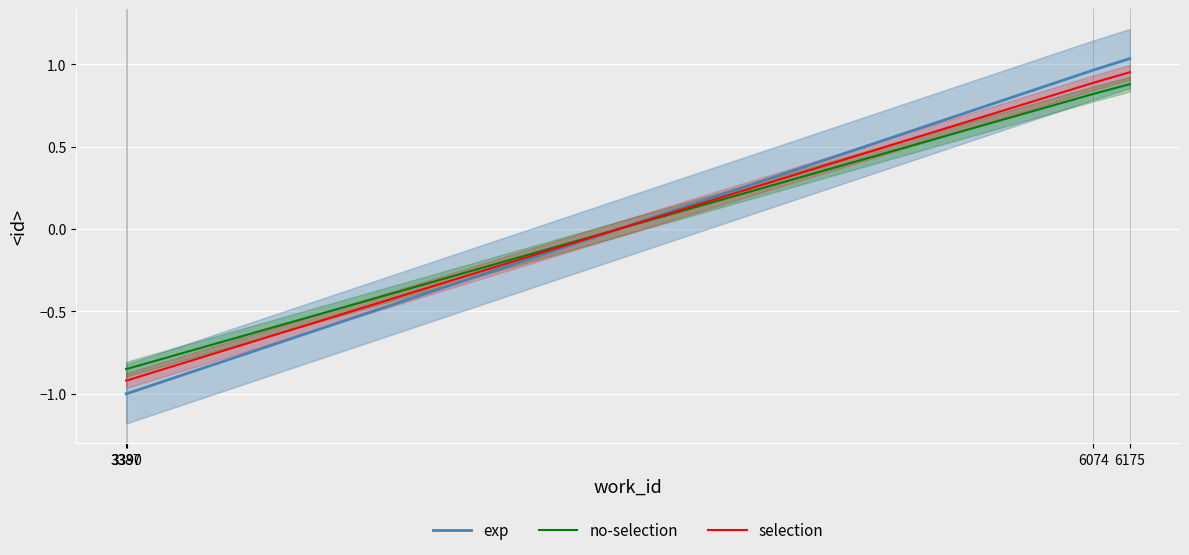

The value of exp at 6074 is 1.0. True or false?

True